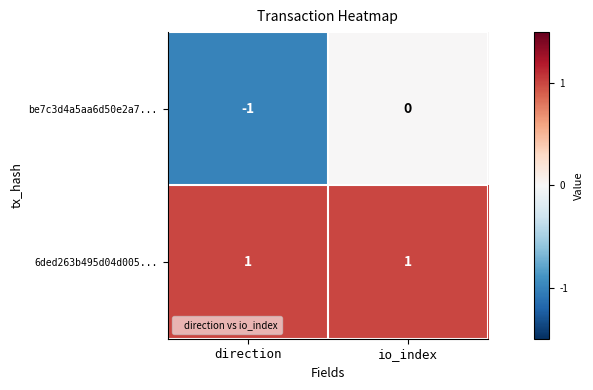

Which series has the widest spread of values?

be7c3d4a5aa6d50e2a7...